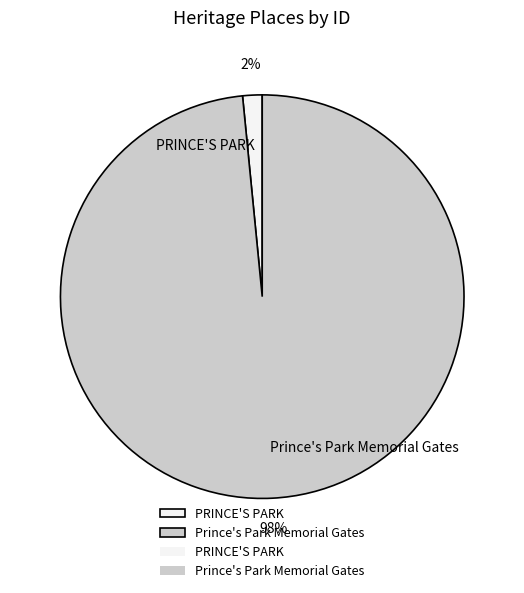

How many segments does this pie chart have?

2